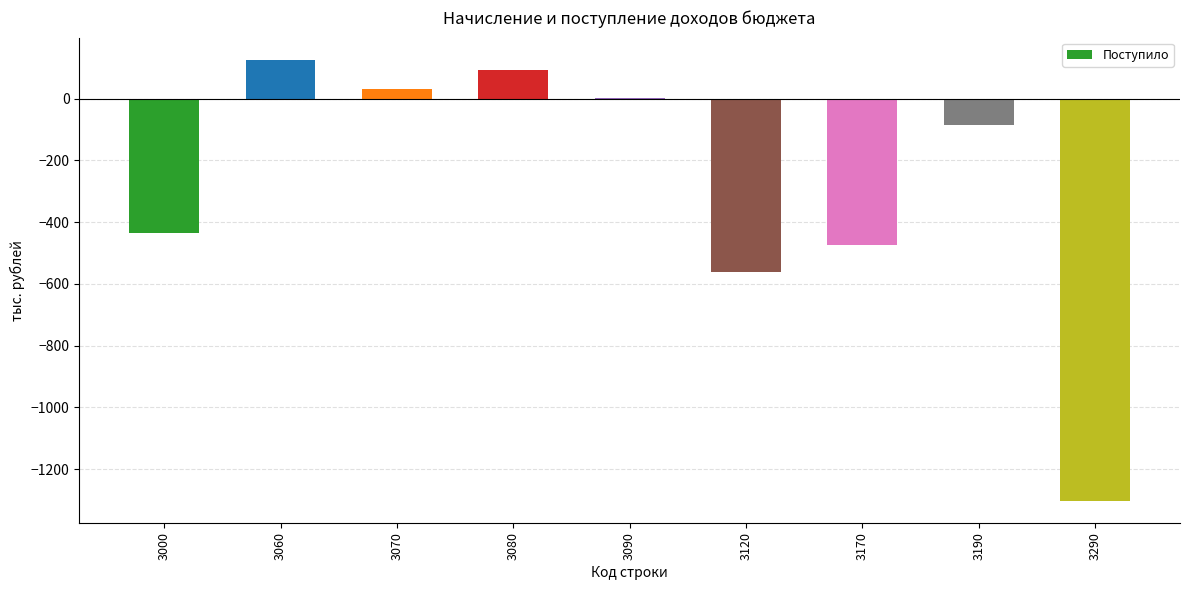

Reading left to right, list all the values displayed in this chart.

-434	126	30	94	2	-560	-475	-85	-1302